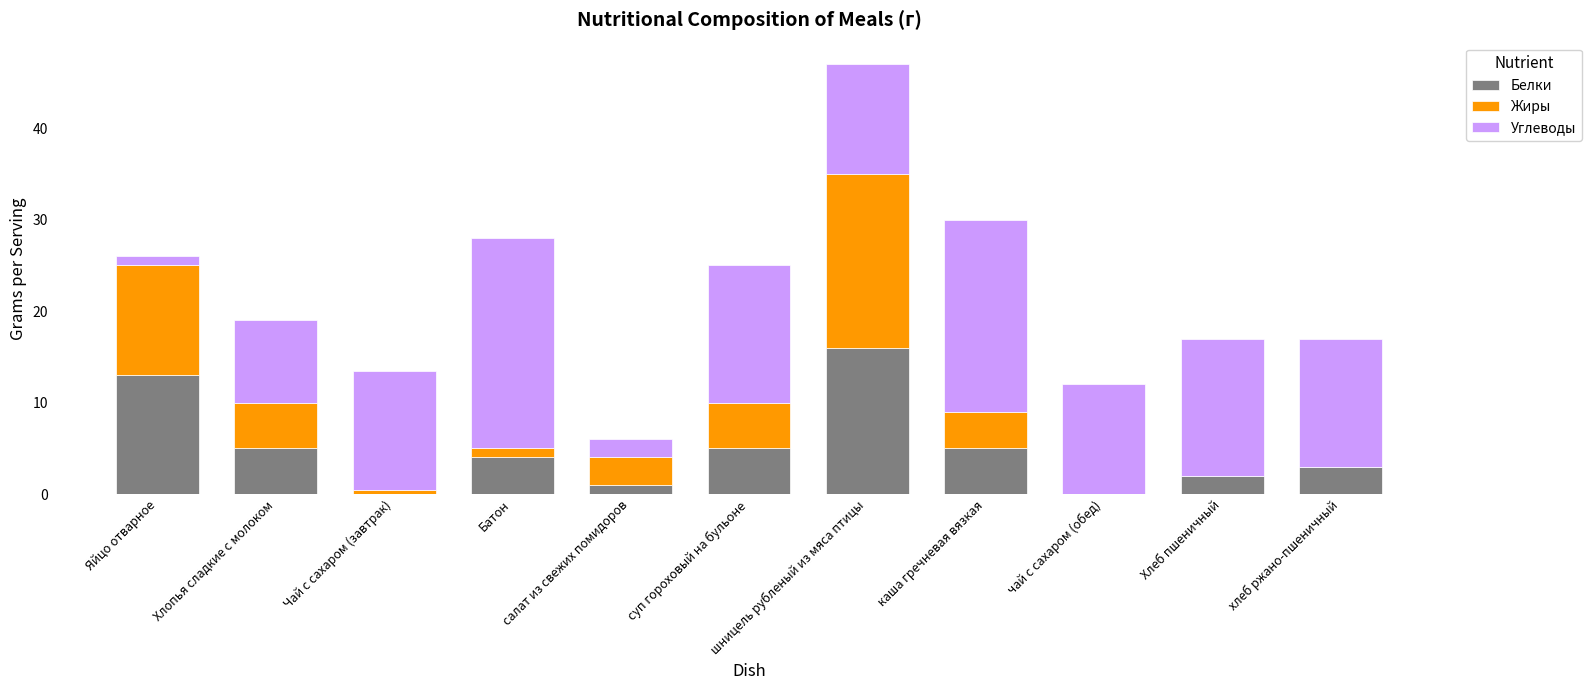

What is the sum of all Белки values?

54.0